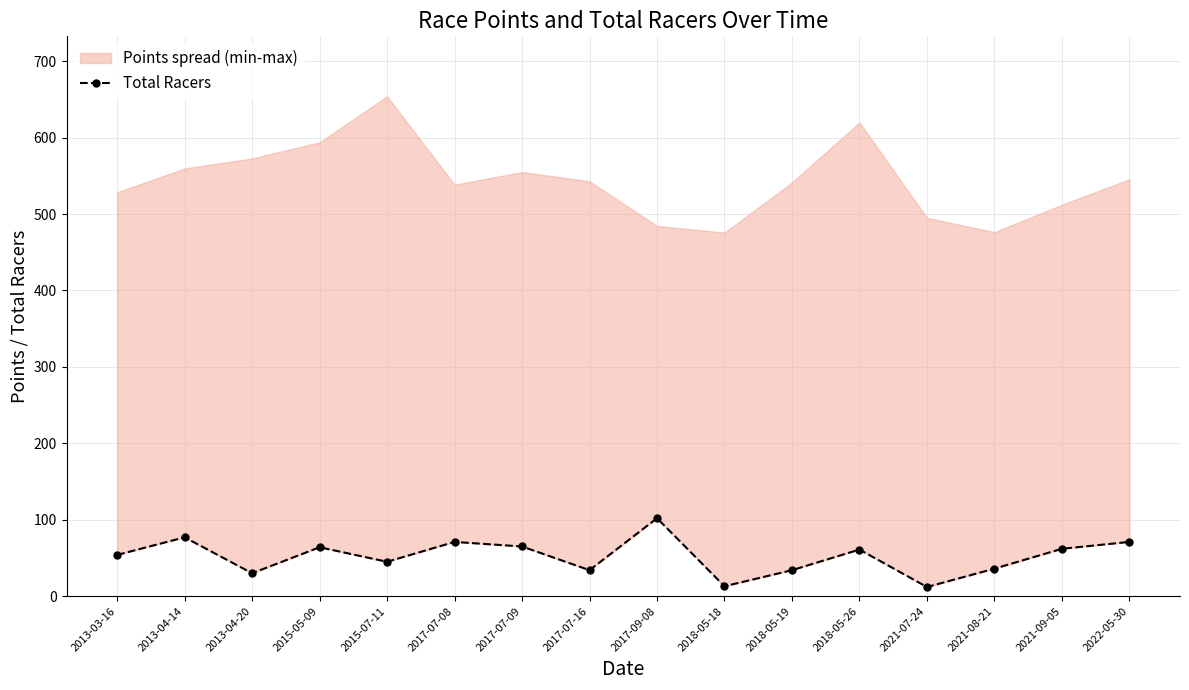

True or false: the data shows 13 at 2018-05-18.

True